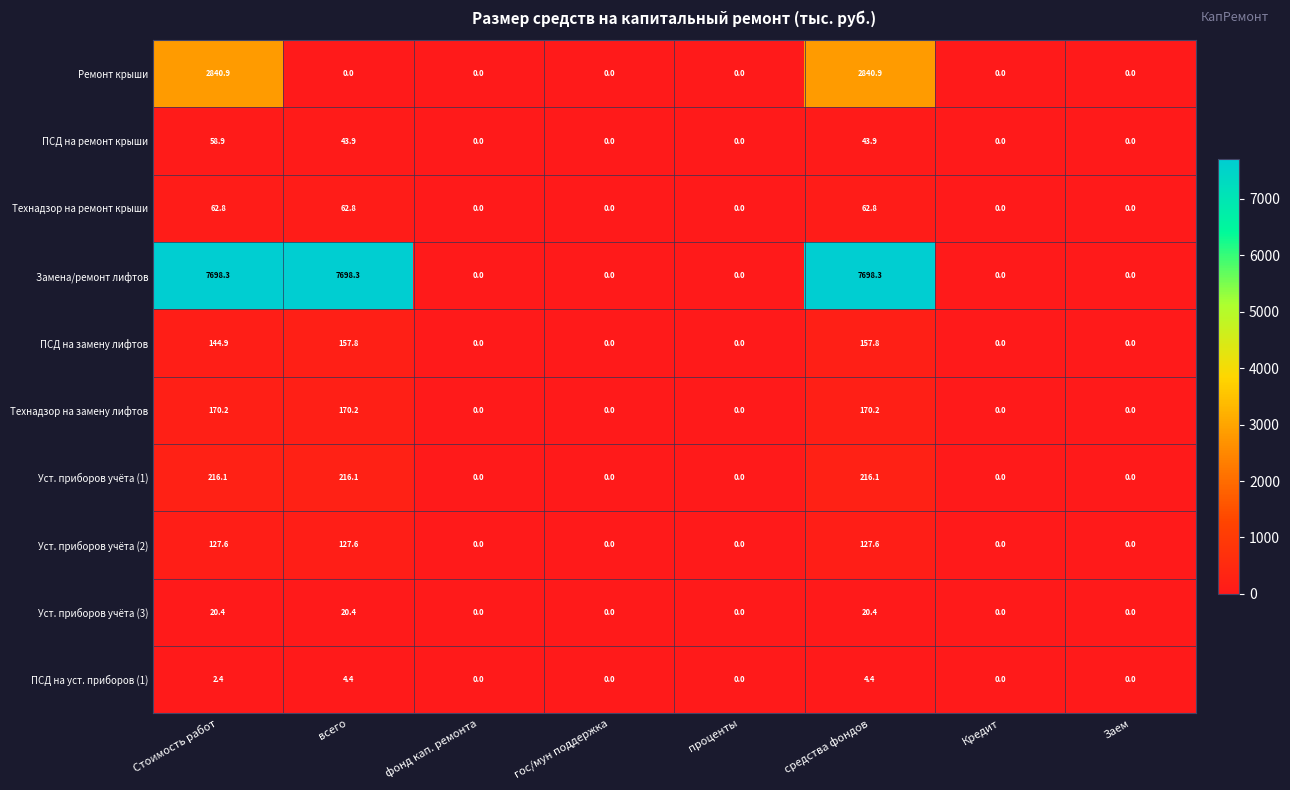

What is the maximum value shown in the chart?

7698.3